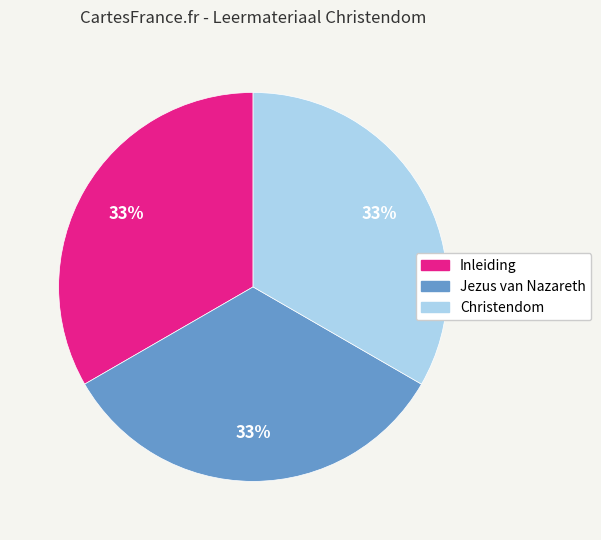

What percentage is the Christendom slice, to the nearest percent?

33%